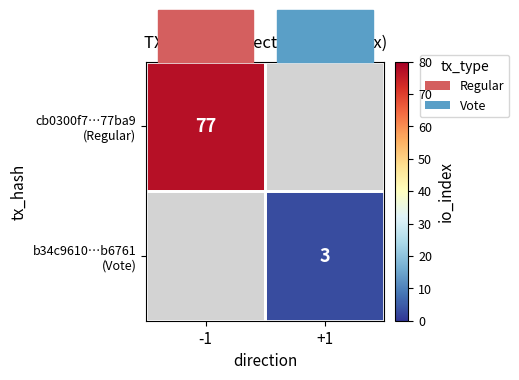

What is the minimum value for cb0300f7…77ba9 (Regular)?

77.0